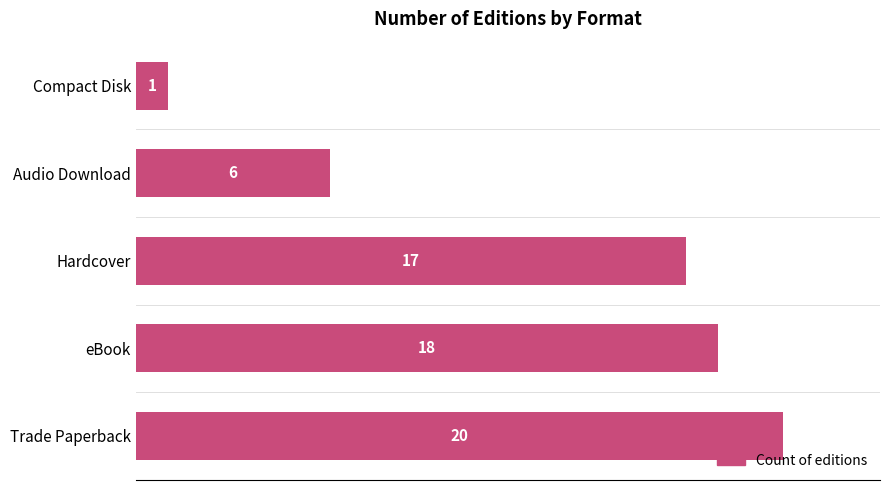

What is the change in value from eBook to Compact Disk?

-17